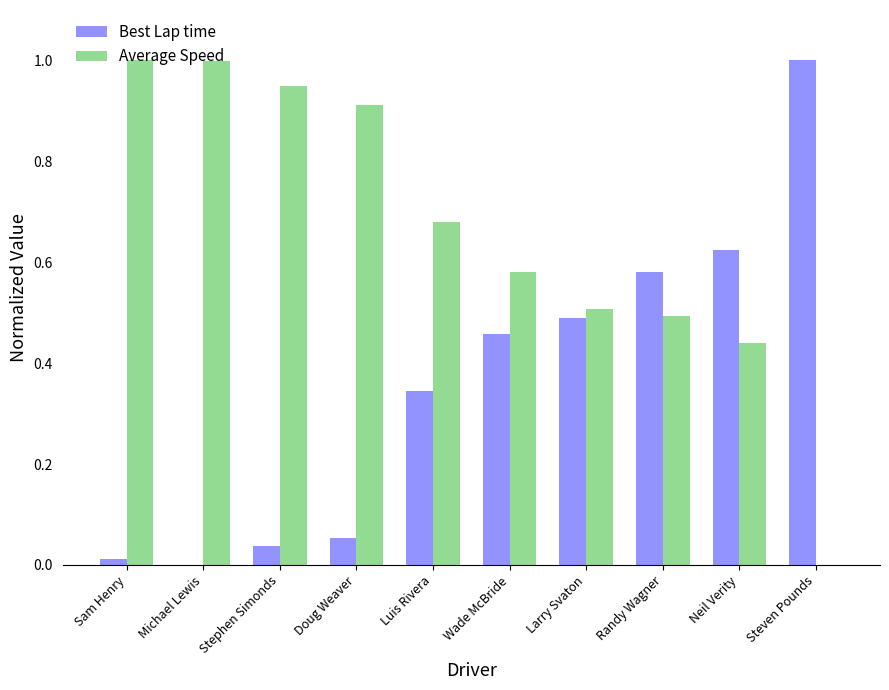

At which label is Average Speed closest to 0?

Steven Pounds